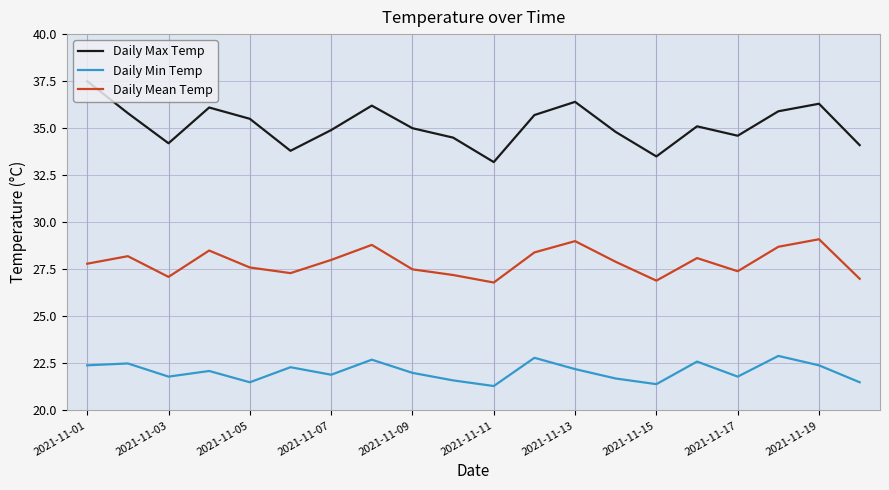

Which series has the widest spread of values?

Daily Max Temp